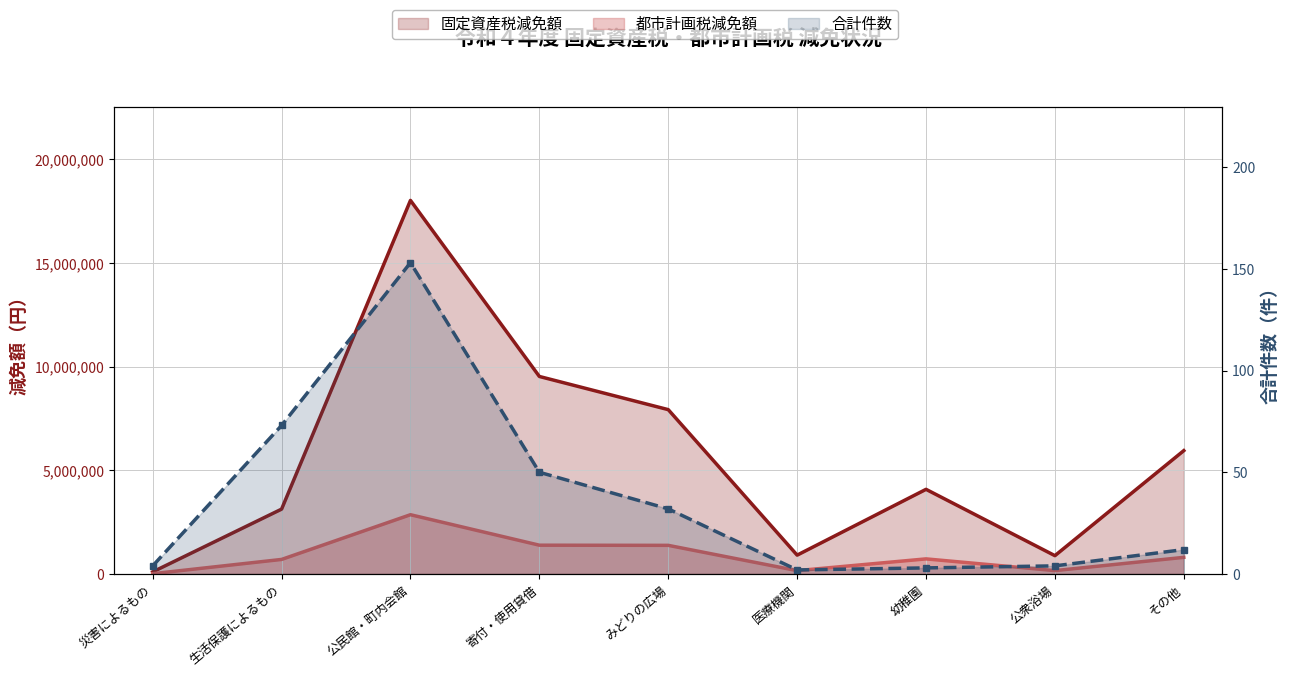

What is the spread (max minus min) of values at みどりの広場?

7926073